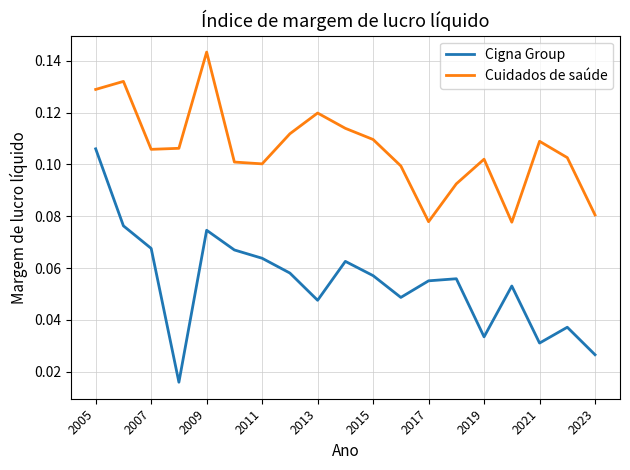

How many lines are shown in the chart?

2